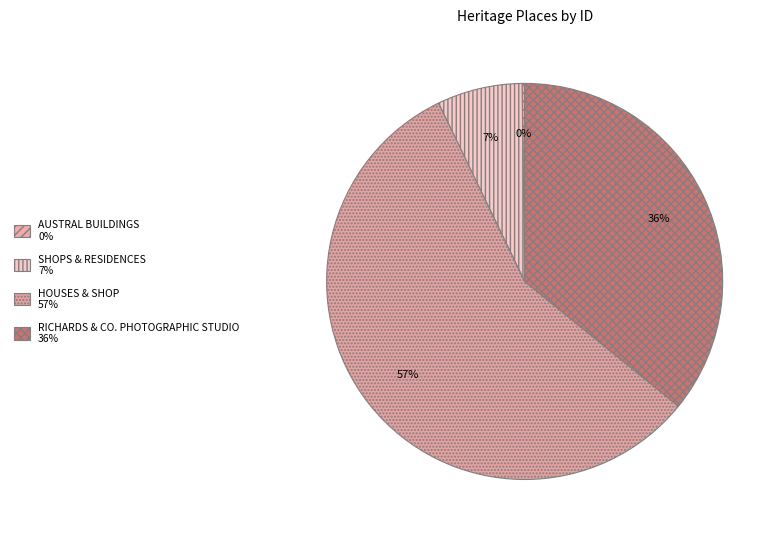

Which category has the smallest portion of the pie?

AUSTRAL BUILDINGS